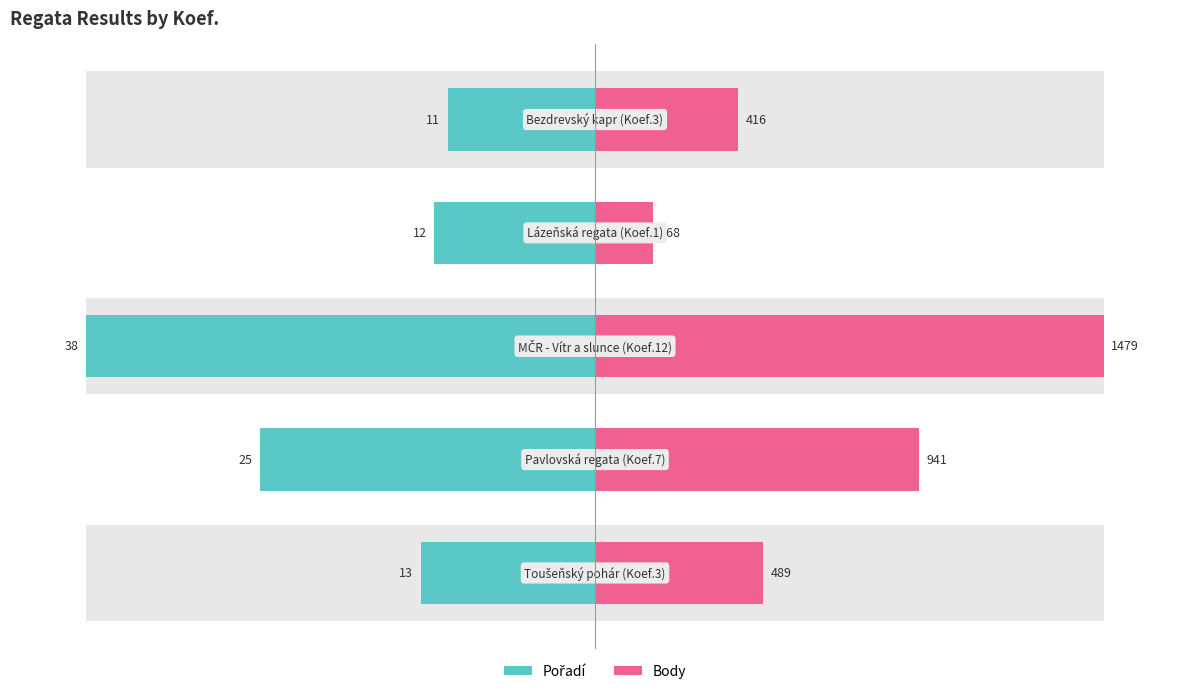

Is it true that Pořadí equals -11.8 at 3?

False